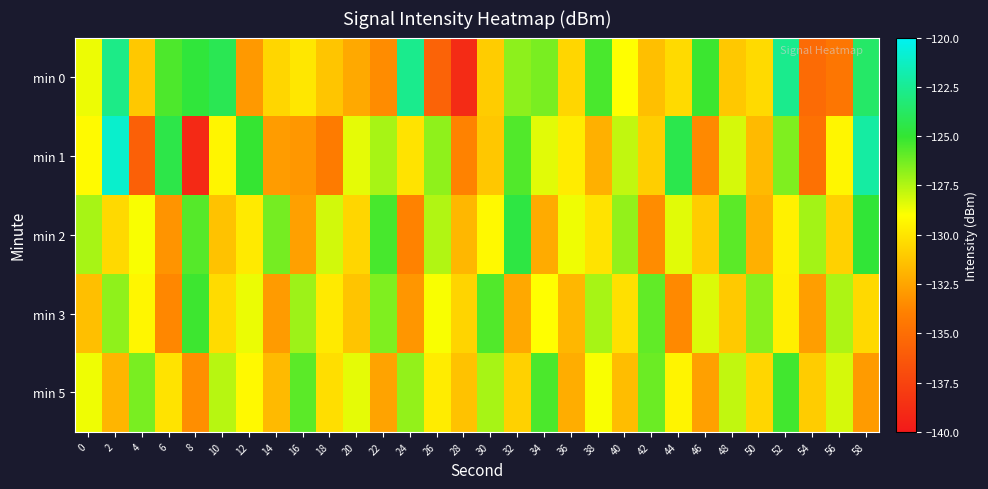

Which category has the lowest value across all series?

8